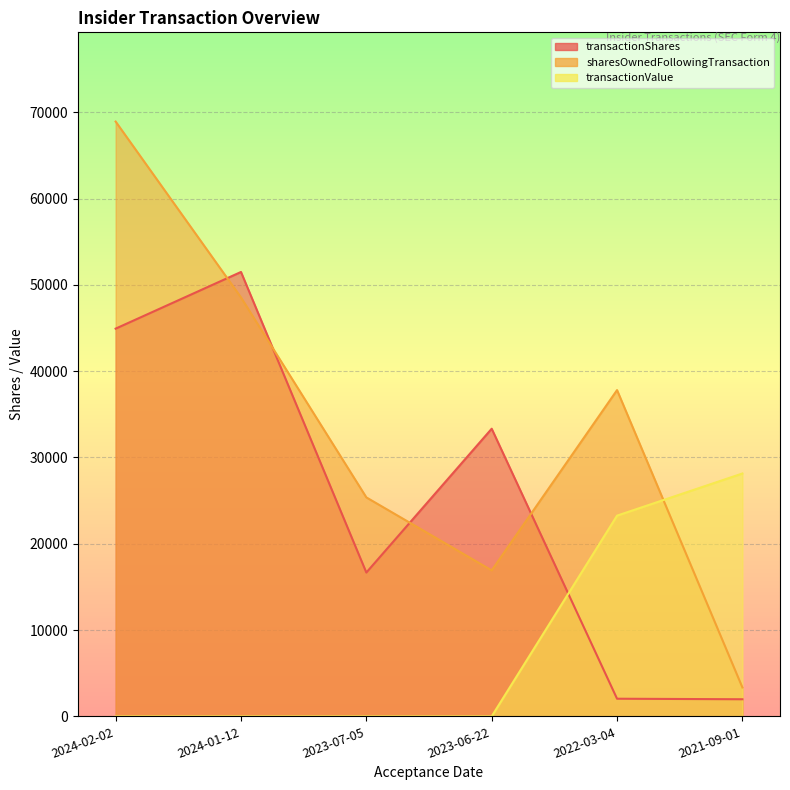

Reading right to left, what are all the values shown in this chart?

transactionShares: 2021-09-01=1982	2022-03-04=2044	2023-06-22=33334	2023-07-05=16667	2024-01-12=51500	2024-02-02=44933
sharesOwnedFollowingTransaction: 2021-09-01=3352	2022-03-04=37811	2023-06-22=16917	2023-07-05=25375	2024-01-12=48550	2024-02-02=68931
transactionValue: 2021-09-01=28144	2022-03-04=23261	2023-06-22=0	2023-07-05=0	2024-01-12=0	2024-02-02=0